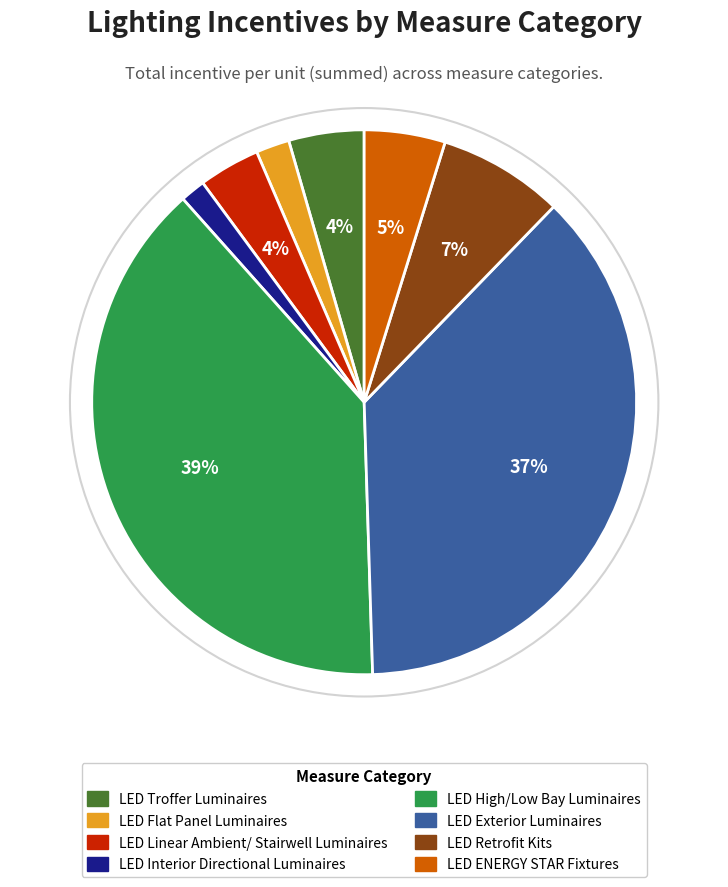

Does any single category account for the majority?

No